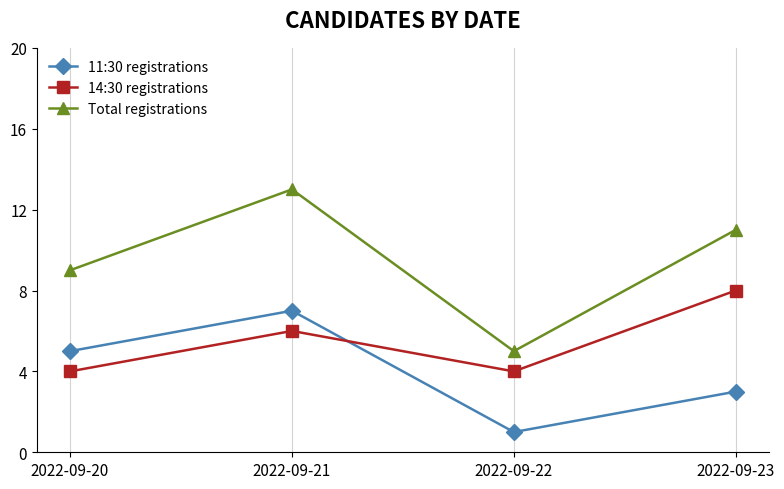

True or false: 14:30 registrations and 11:30 registrations cross at least once.

True